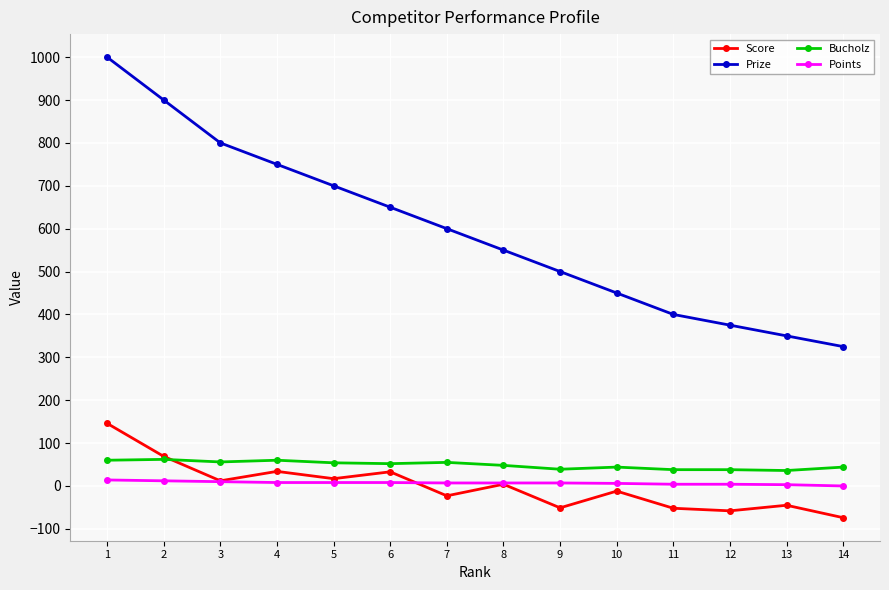

True or false: Prize has more than 1 points higher than both neighbors.

False